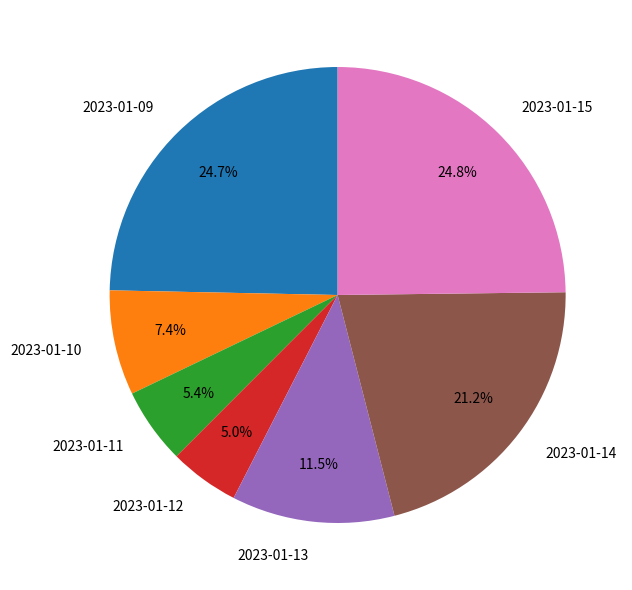

Which has a higher value, 2023-01-11 or 2023-01-09?

2023-01-09